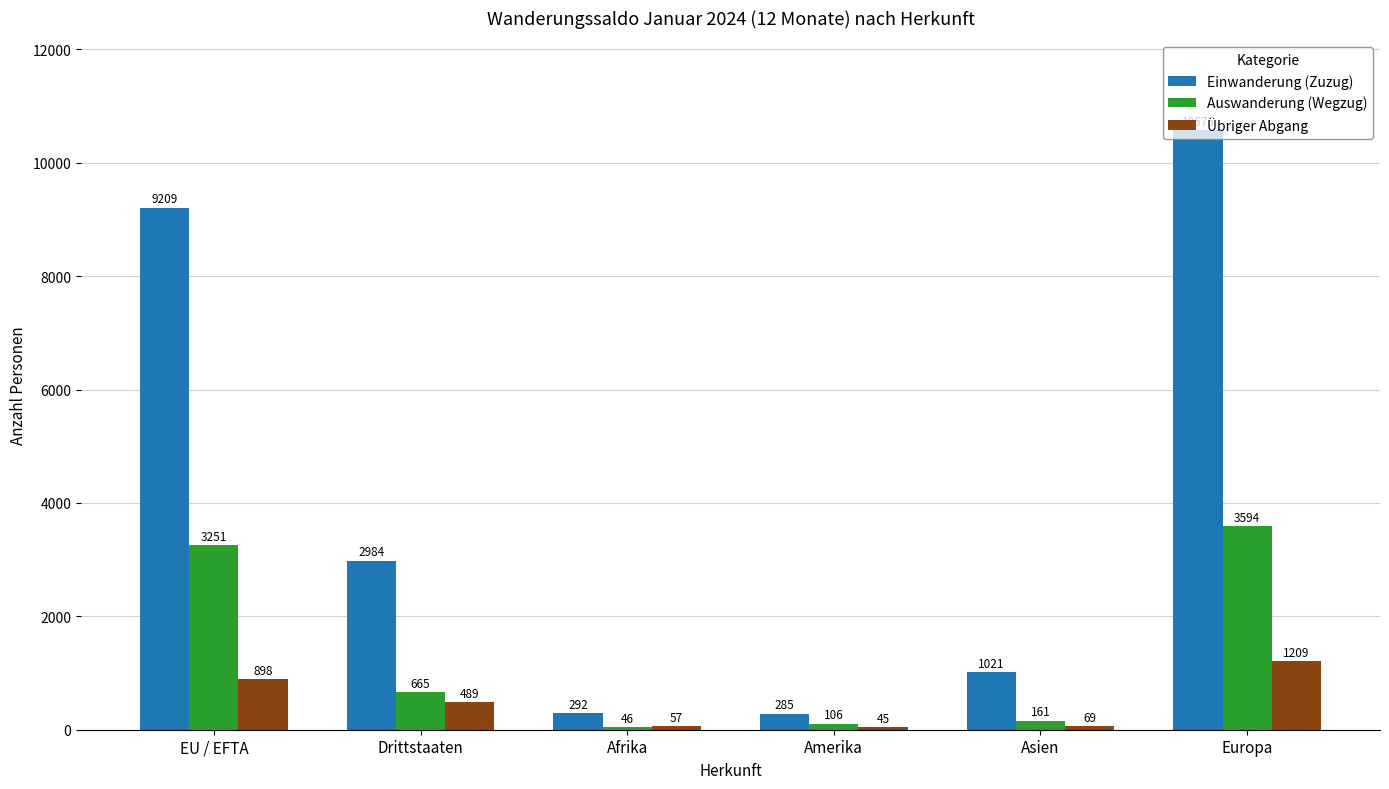

Which series has the widest spread of values?

Einwanderung (Zuzug)